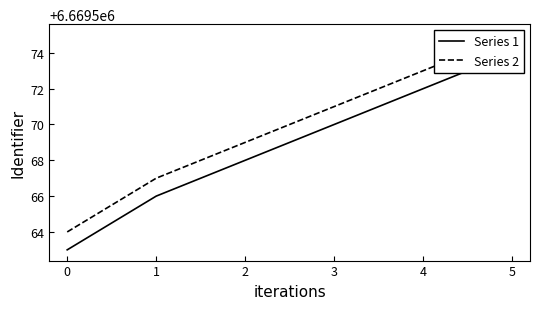

Rank the series by their average value, from lowest to highest.

Series 1, Series 2